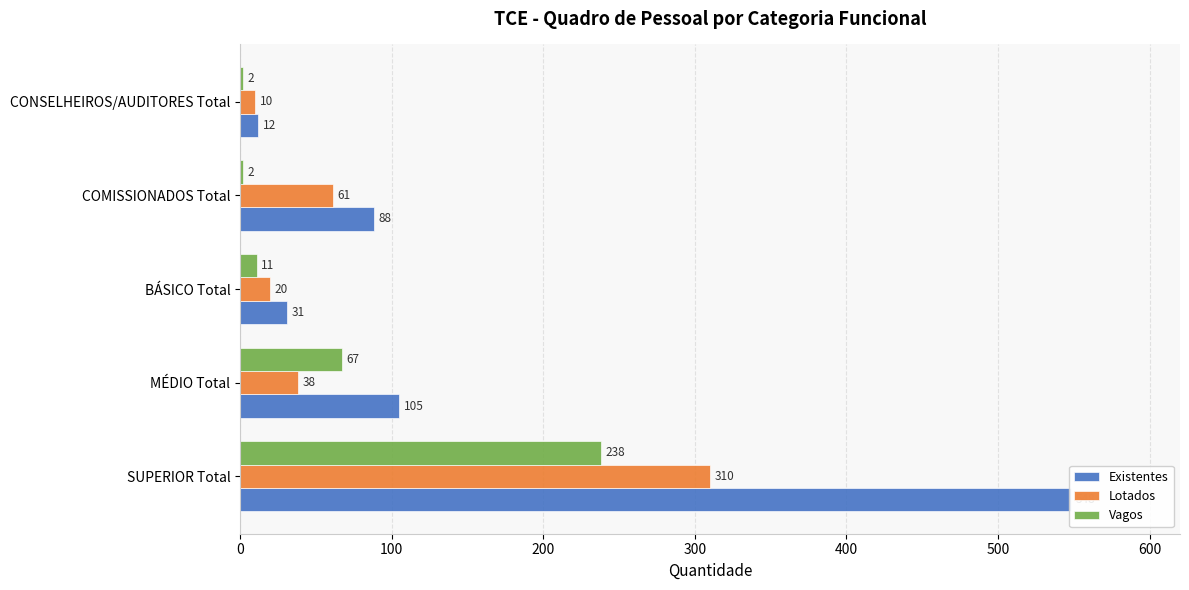

How many bars are there in total?

15